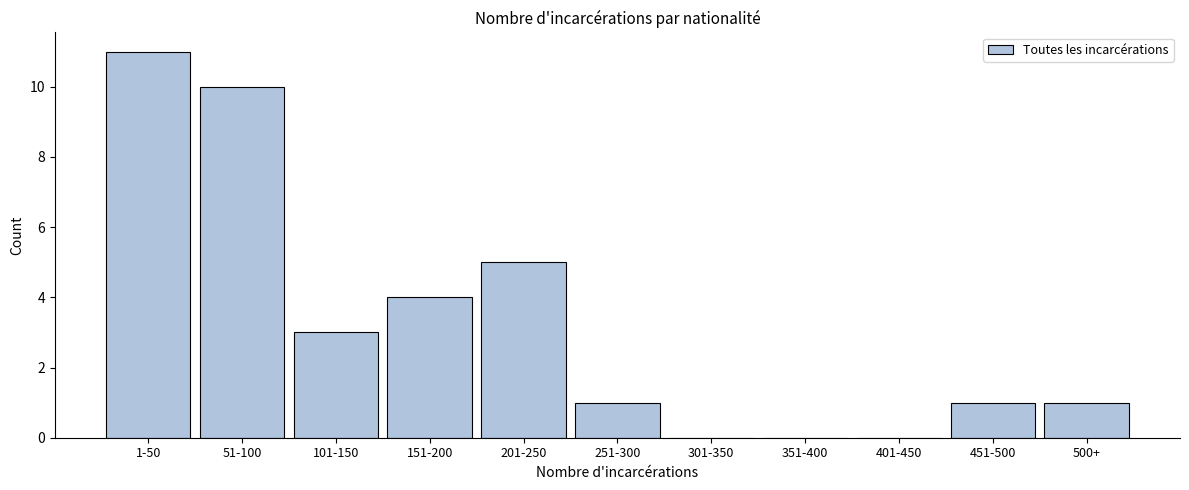

Reading left to right, what are all the values shown in this chart?

1-50=11	51-100=10	101-150=3	151-200=4	201-250=5	251-300=1	301-350=0	351-400=0	401-450=0	451-500=1	500+=1